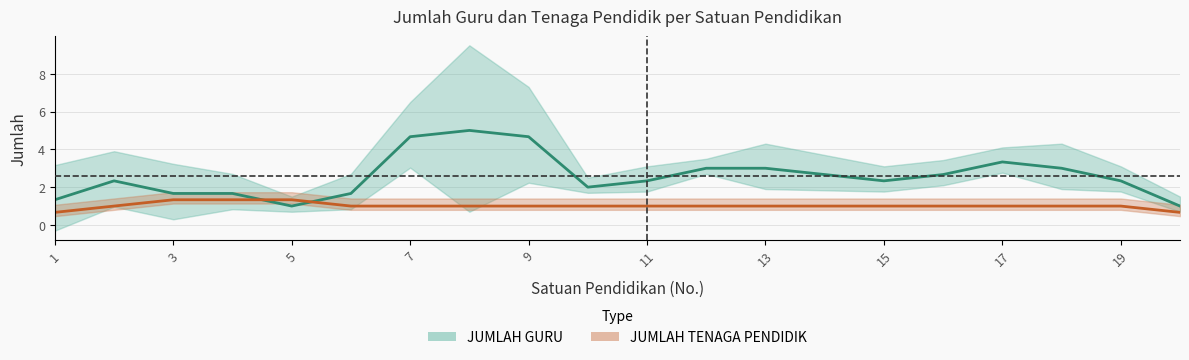

What is the difference between the highest and lowest values at 15?

2